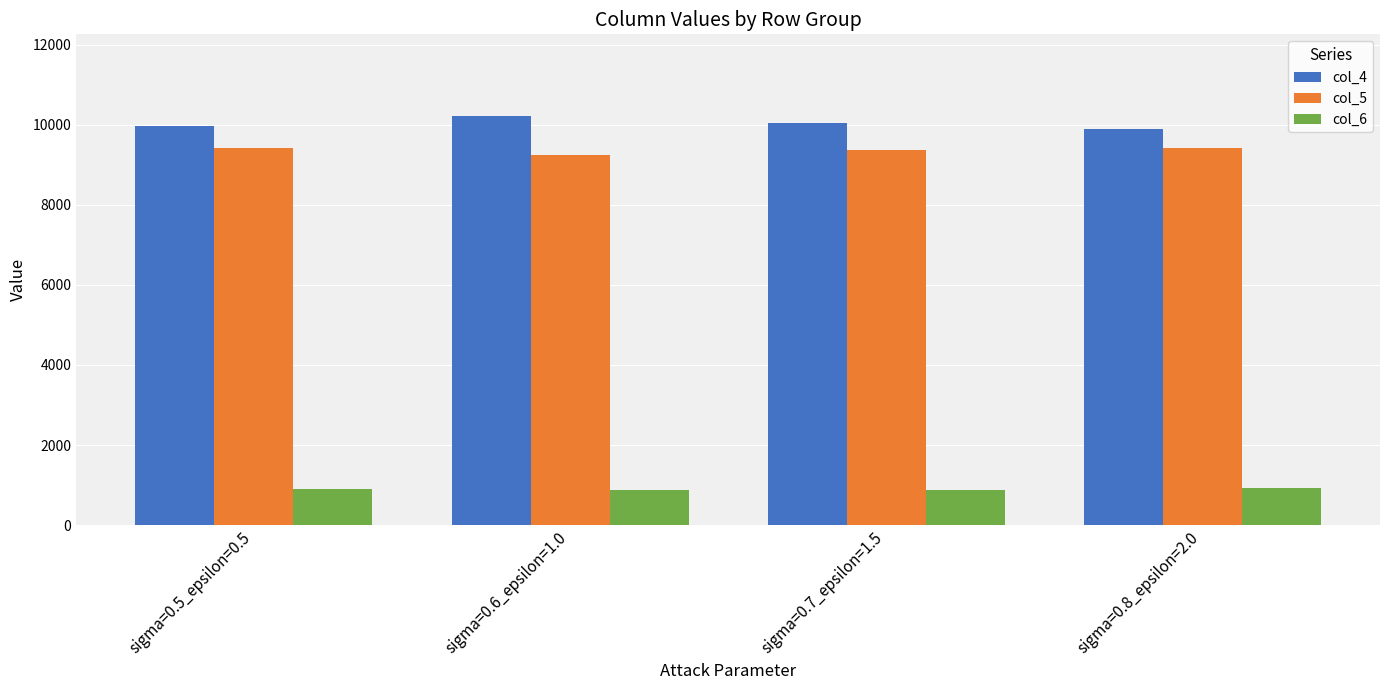

Is the value of col_5 at sigma=0.5_epsilon=0.5 greater than the value of col_4 at sigma=0.6_epsilon=1.0?

No